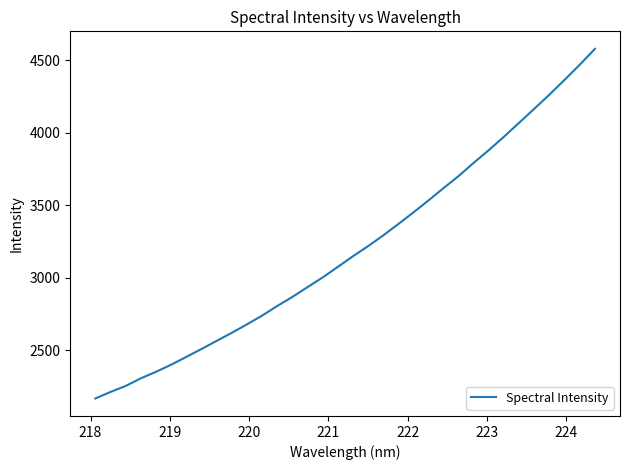

What is the greatest value displayed?

4580.6